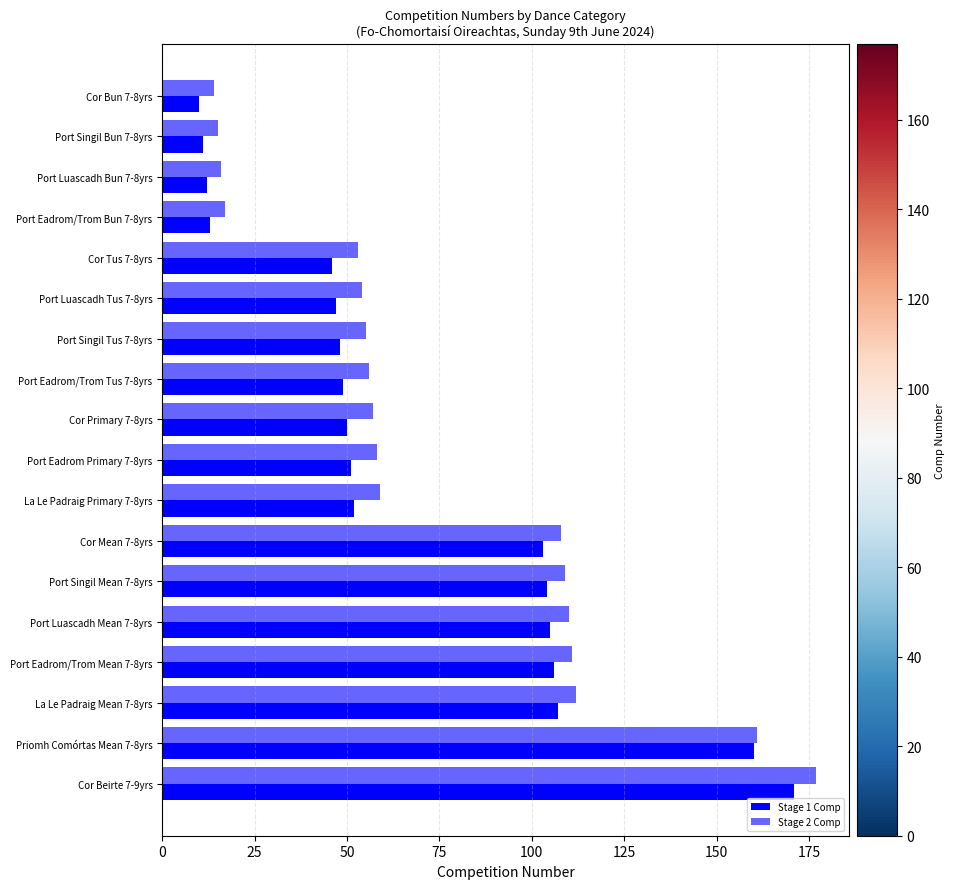

How many series are shown in this chart?

2